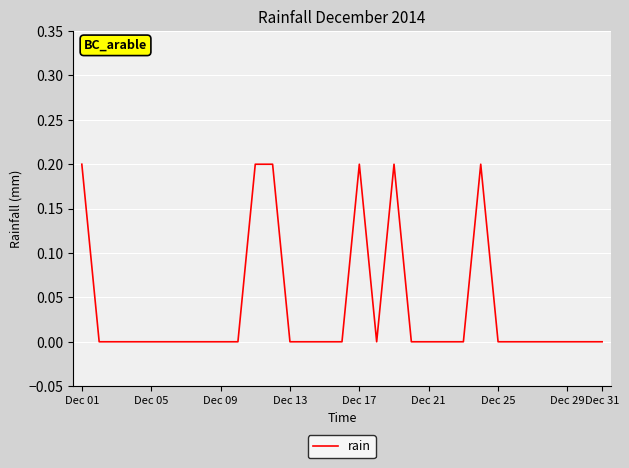

Where is the first local minimum?

17